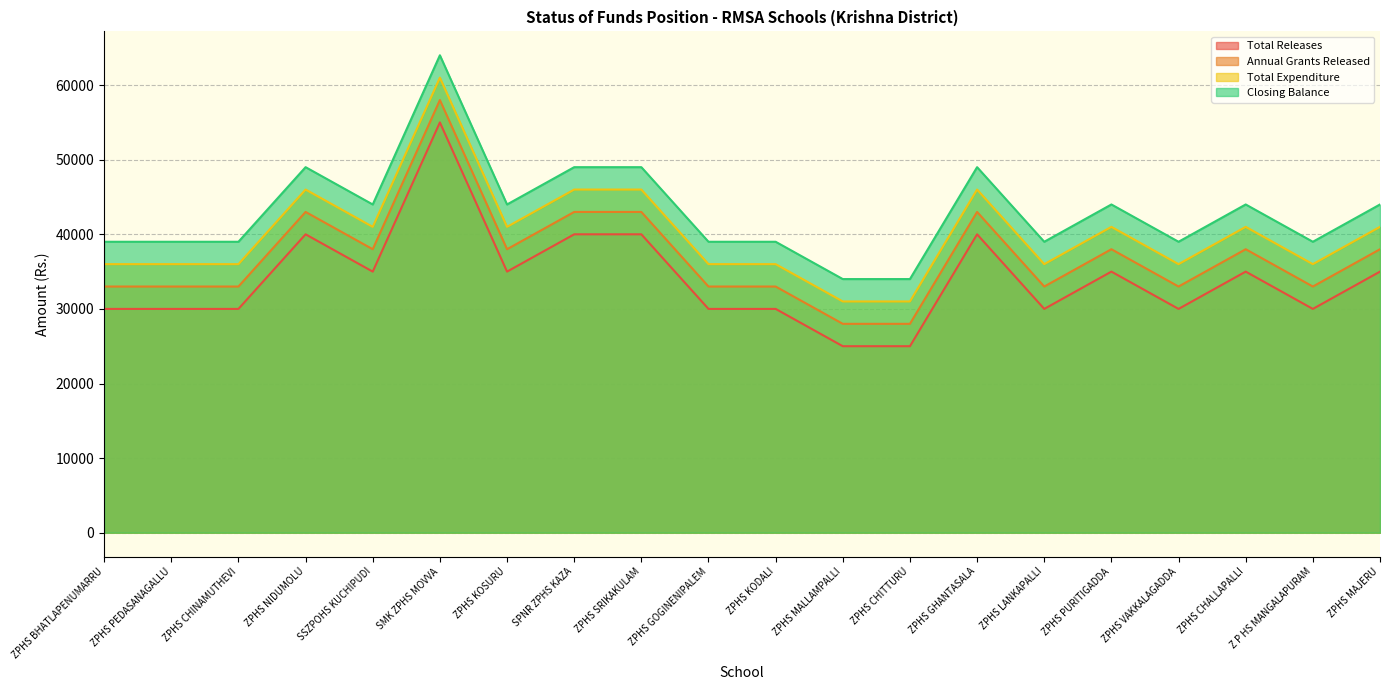

True or false: Total Expenditure and Annual Grants Released intersect in this chart.

False